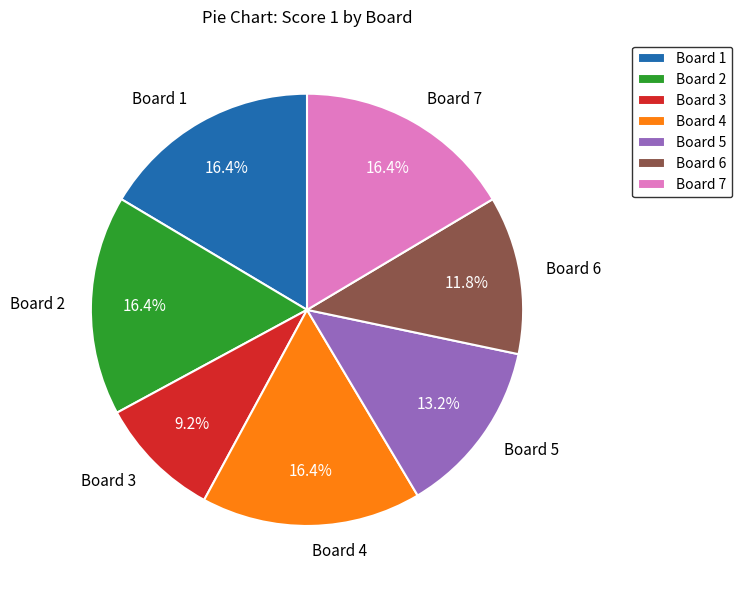

Between Board 6 and Board 3, which is larger?

Board 6